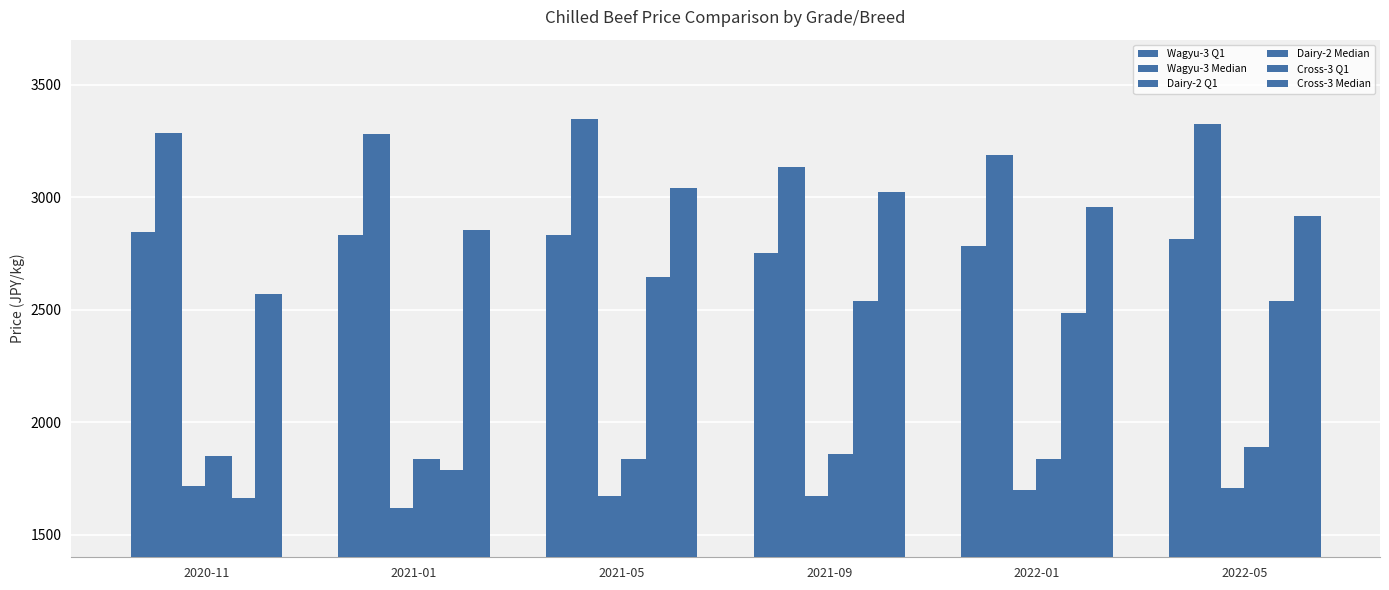

What is the sum of the Wagyu-3 Q1 values at 2022-01 and 2021-09?

5536